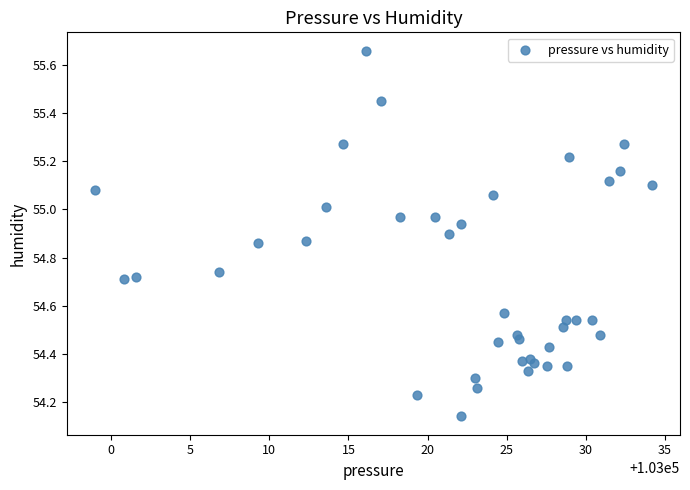

What is the range of Y values (max minus min)?

1.5